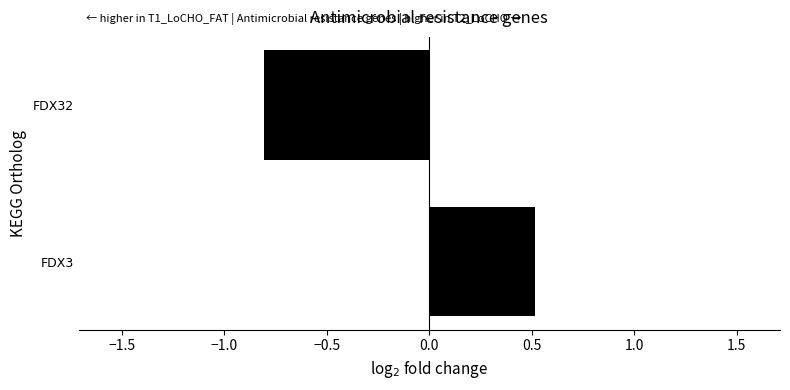

List the labels in order of value, largest first.

FDX3, FDX32